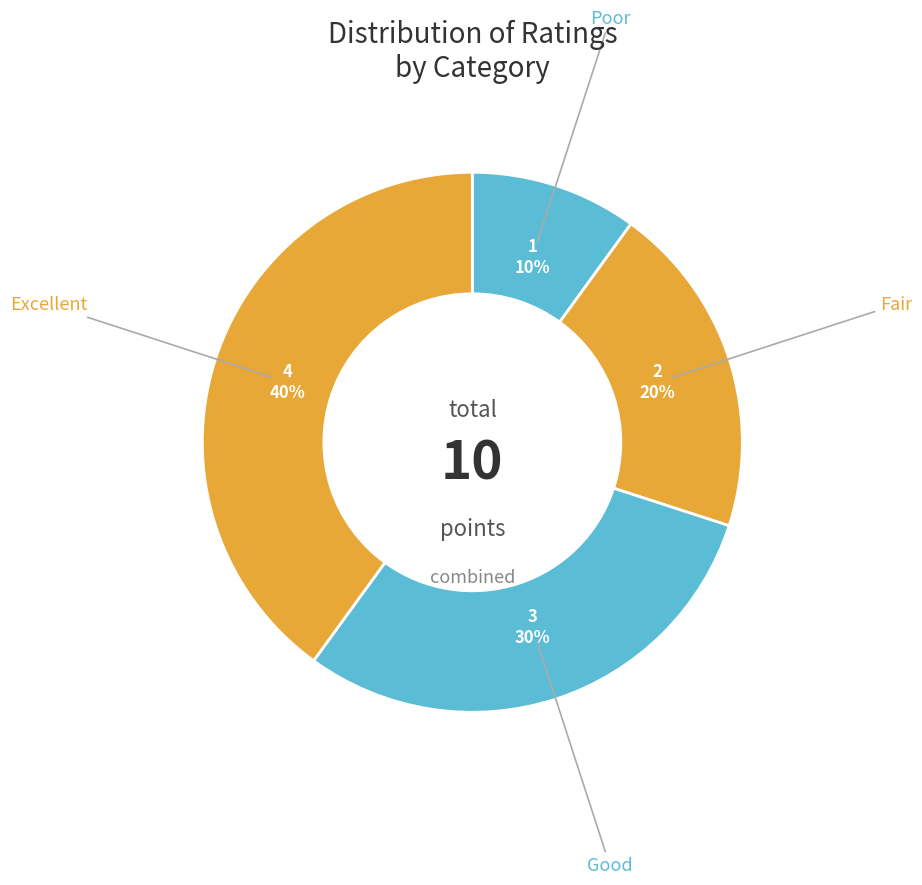

Is there any slice that represents more than half of the pie?

No